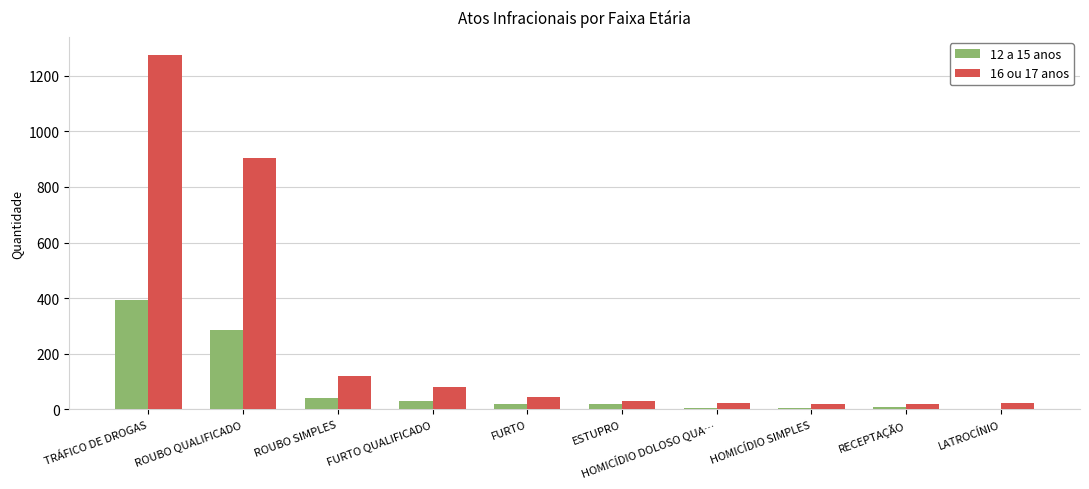

The value of 16 ou 17 anos at TRÁFICO DE DROGAS is 2219. True or false?

False